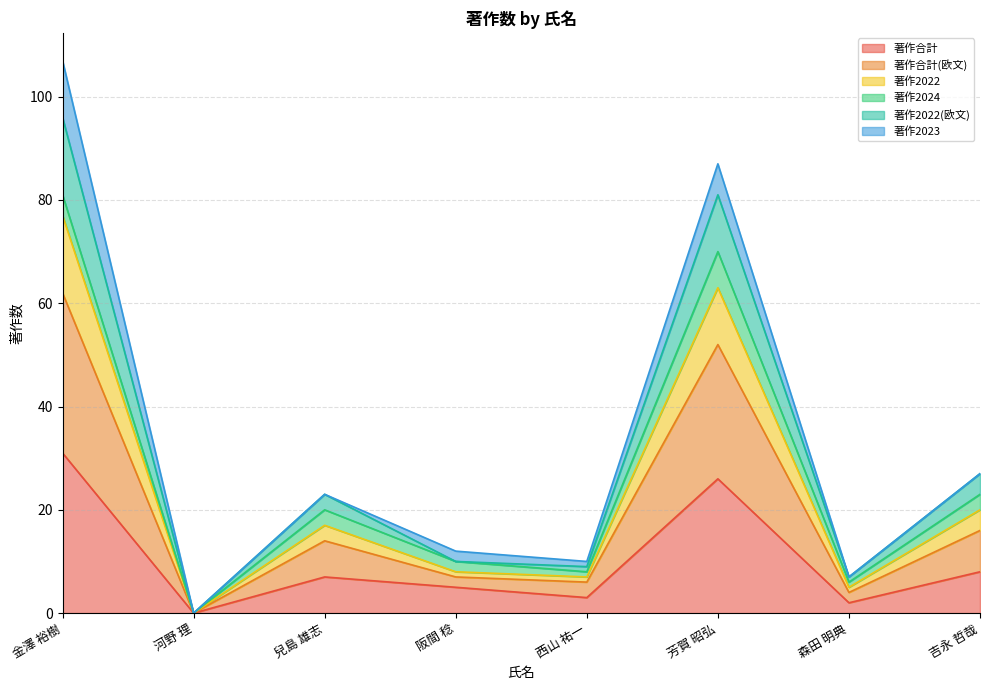

True or false: 著作2022(欧文) and 著作合計(欧文) intersect in this chart.

False